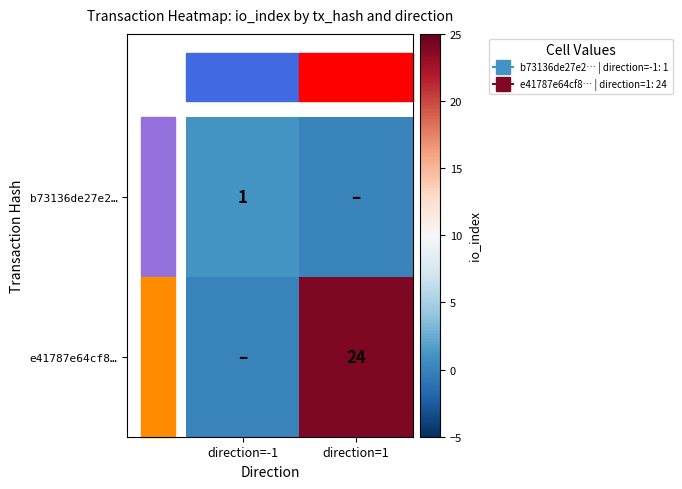

The value of e41787e64cf8… at direction=1 is 7. True or false?

False